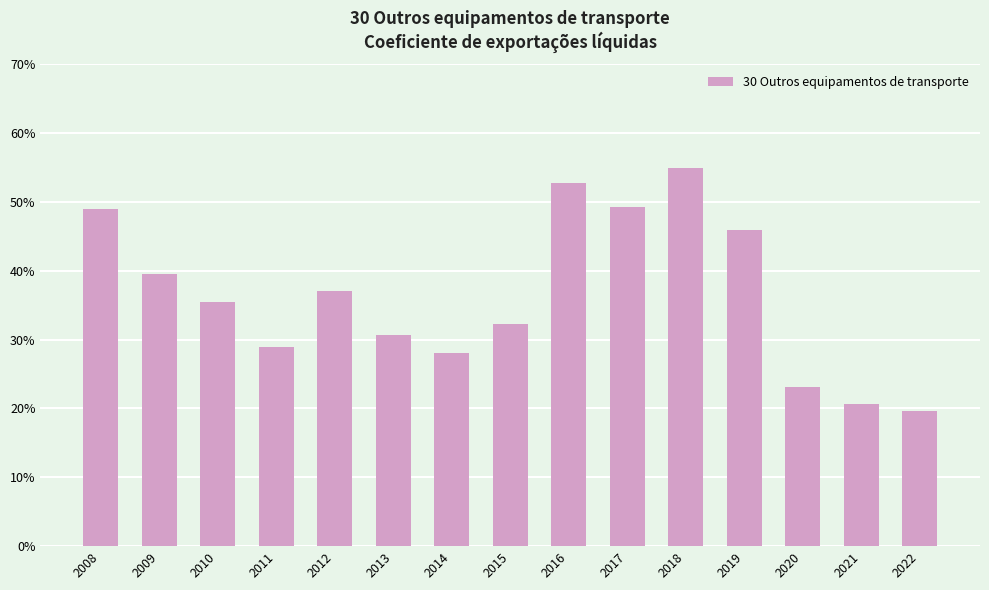

What is the minimum value shown in the chart?

19.7